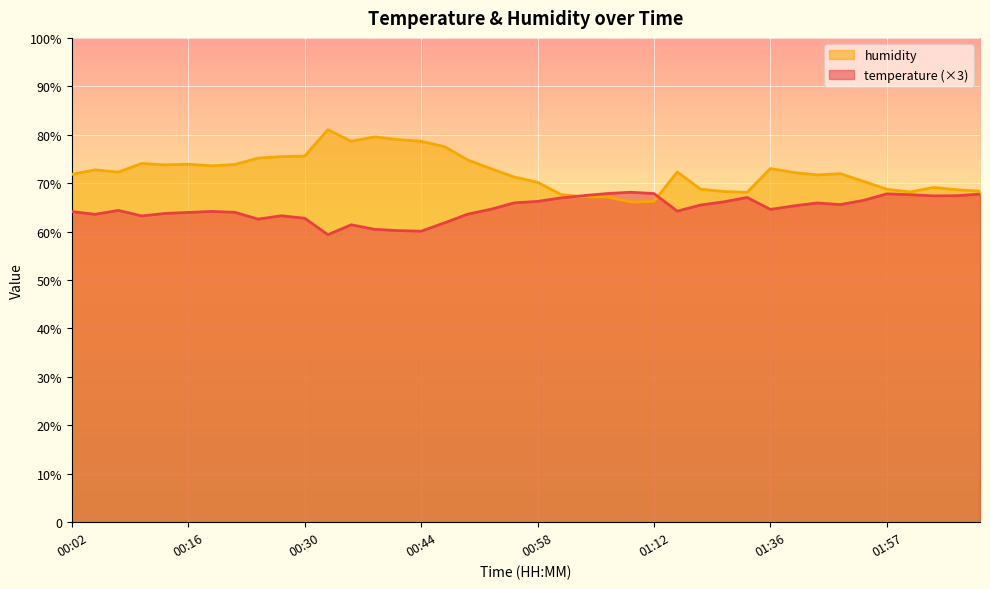

What is the difference between the maximum and minimum values in the temperature series?

8.8